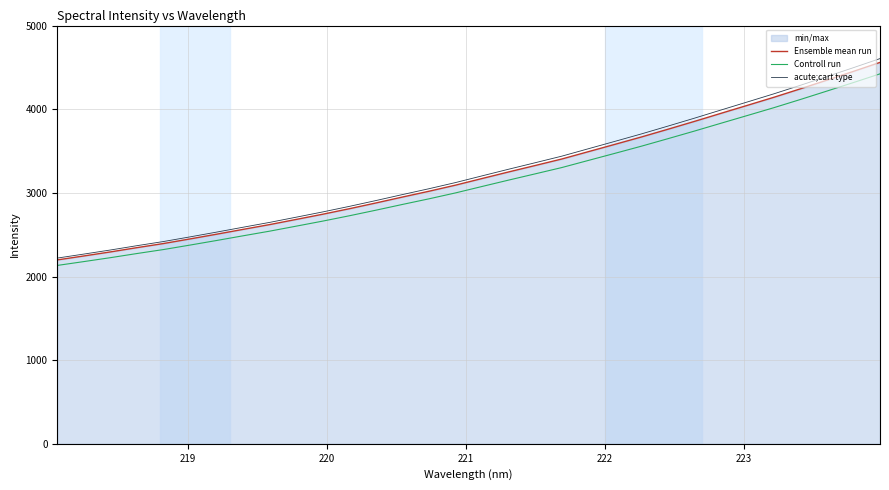

How many values in the Controll run series are below 3076?

16